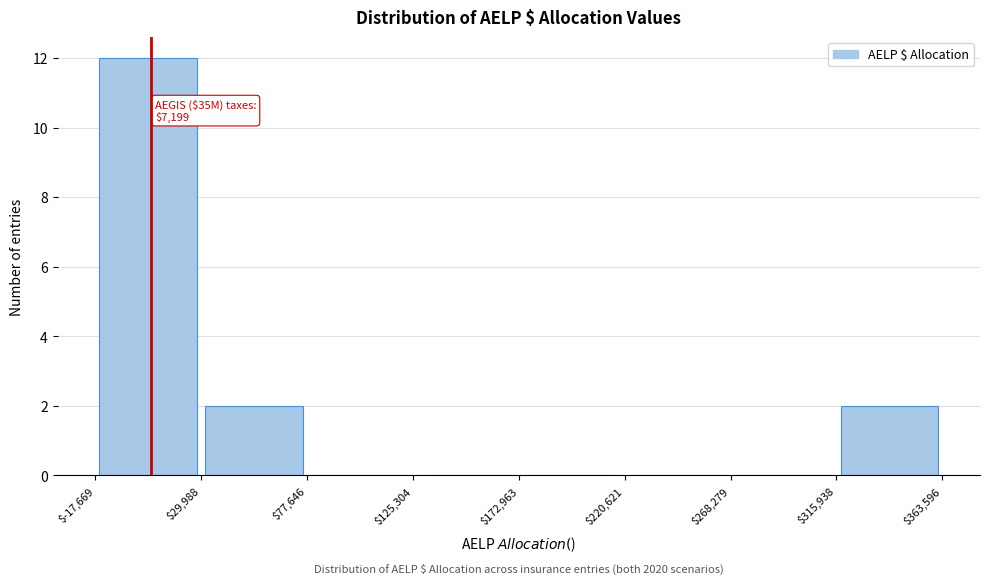

Over which range of the x-axis is the bar tallest?

$-17,669 to $29,988